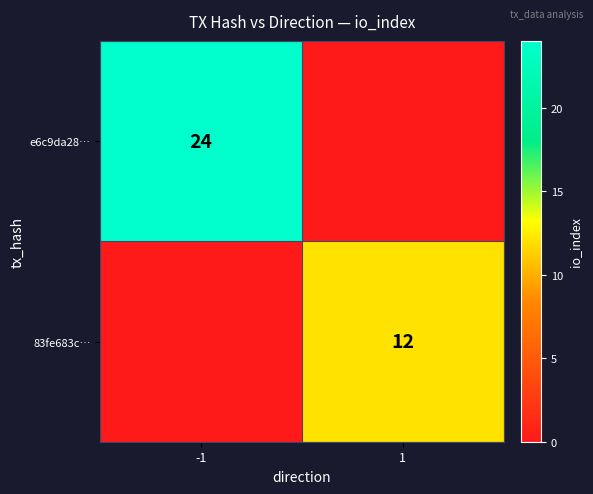

The value of e6c9da28… at -1 is 32. True or false?

False